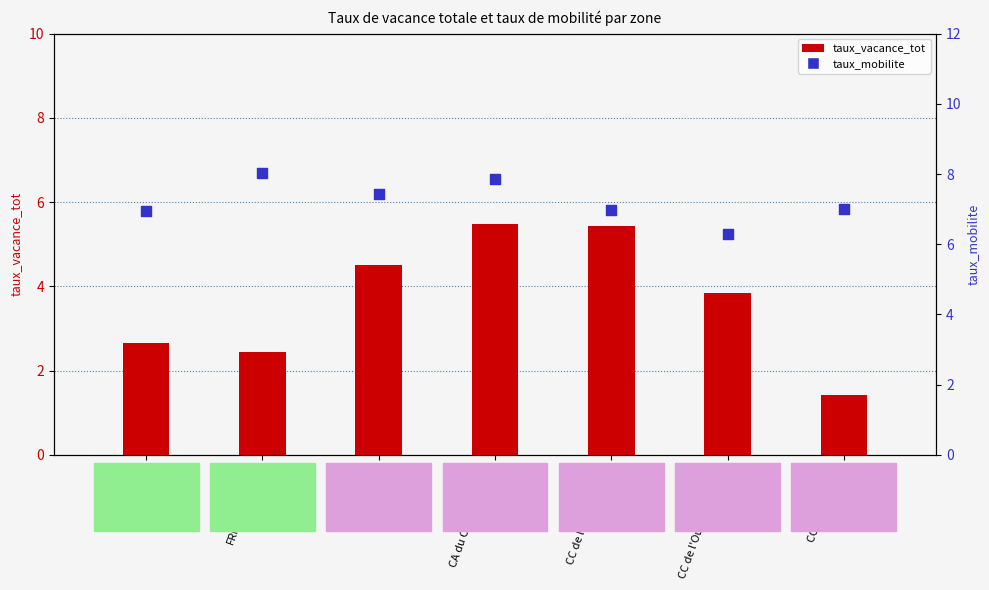

Is the value of taux_vacance_tot at CC de l'Est Guyanais greater than the value of taux_mobilite at CC des Savanes?

No